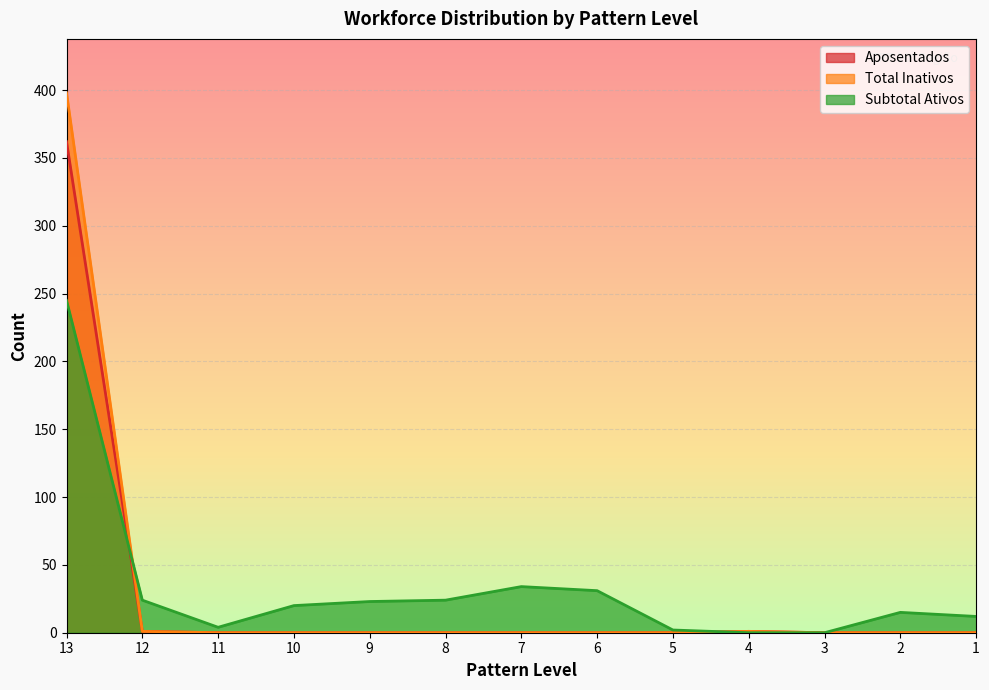

Which series has the widest spread of values?

Total Inativos